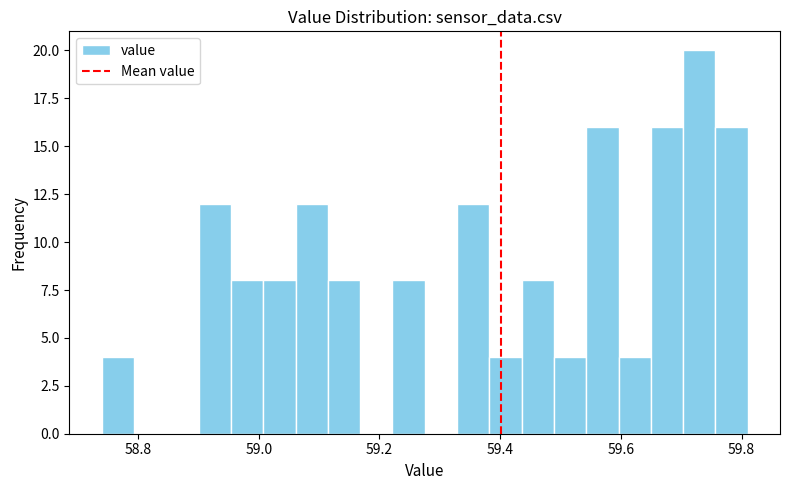

Read against the x-axis, roughly where is the centre of the tallest bar?

59.72